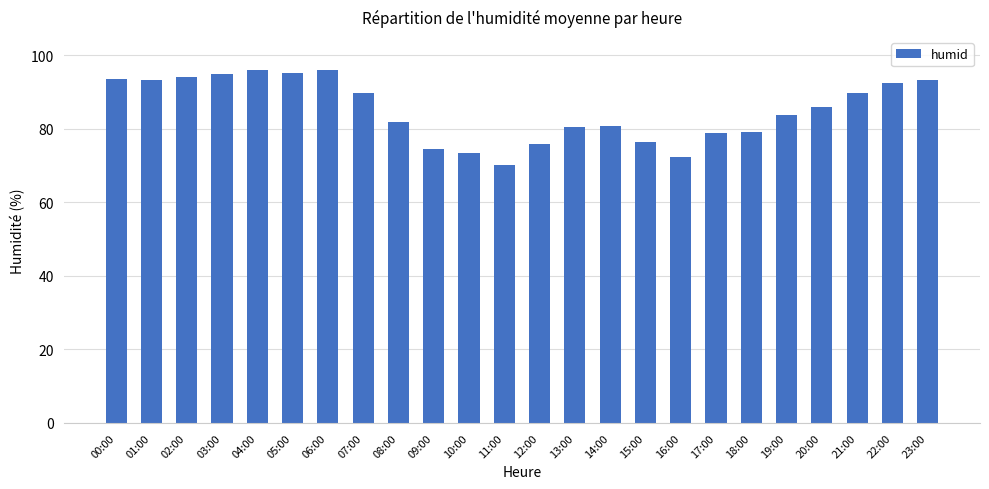

What value does the data have at 05:00?

95.1